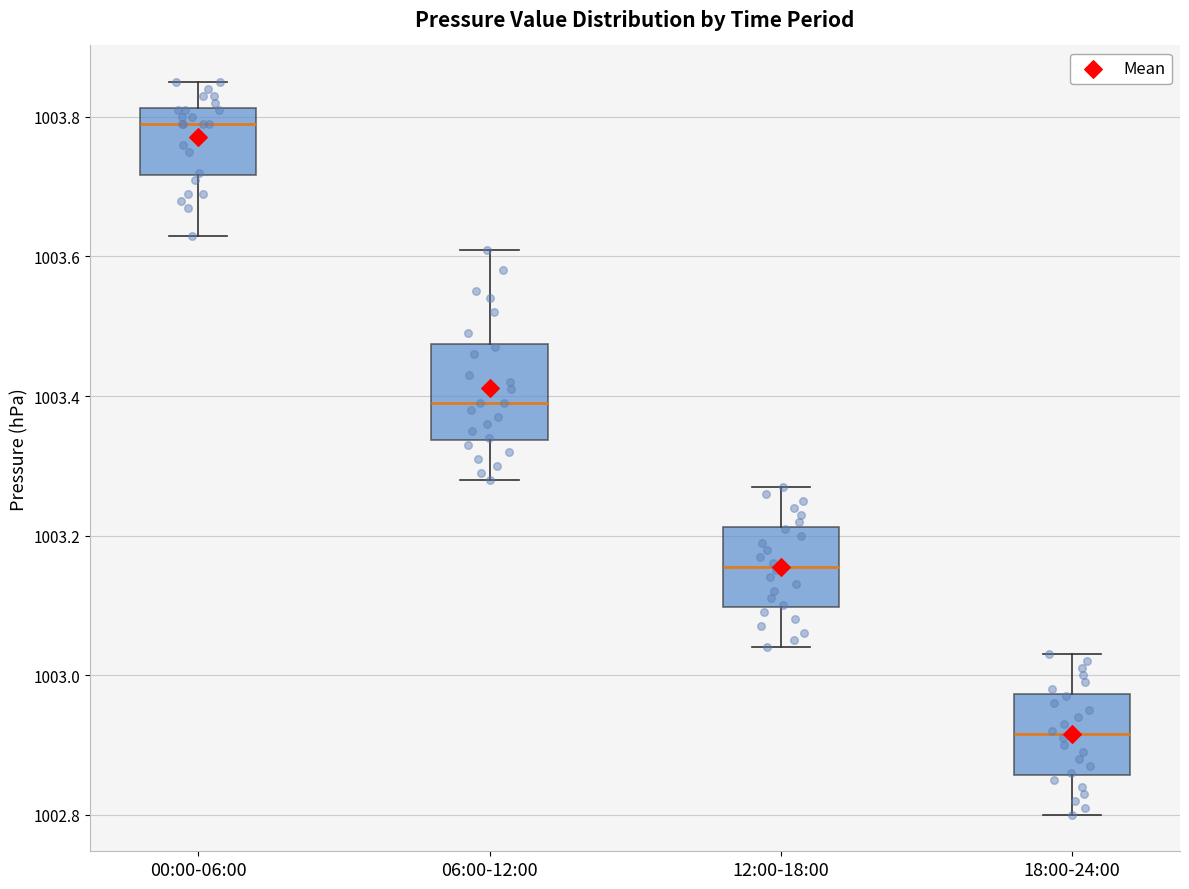

Reading left to right, read every box against the y-axis: the position of its median line, the range the box covers, and the ends of its whiskers. The values are not printed on the chart, so give them approximately, as read against the axis.

00:00-06:00: median 1003.80, box 1003.72 to 1003.82, whiskers 1003.64 to 1003.86
06:00-12:00: median 1003.40, box 1003.34 to 1003.48, whiskers 1003.28 to 1003.62
12:00-18:00: median 1003.16, box 1003.10 to 1003.22, whiskers 1003.04 to 1003.28
18:00-24:00: median 1002.92, box 1002.86 to 1002.98, whiskers 1002.80 to 1003.04